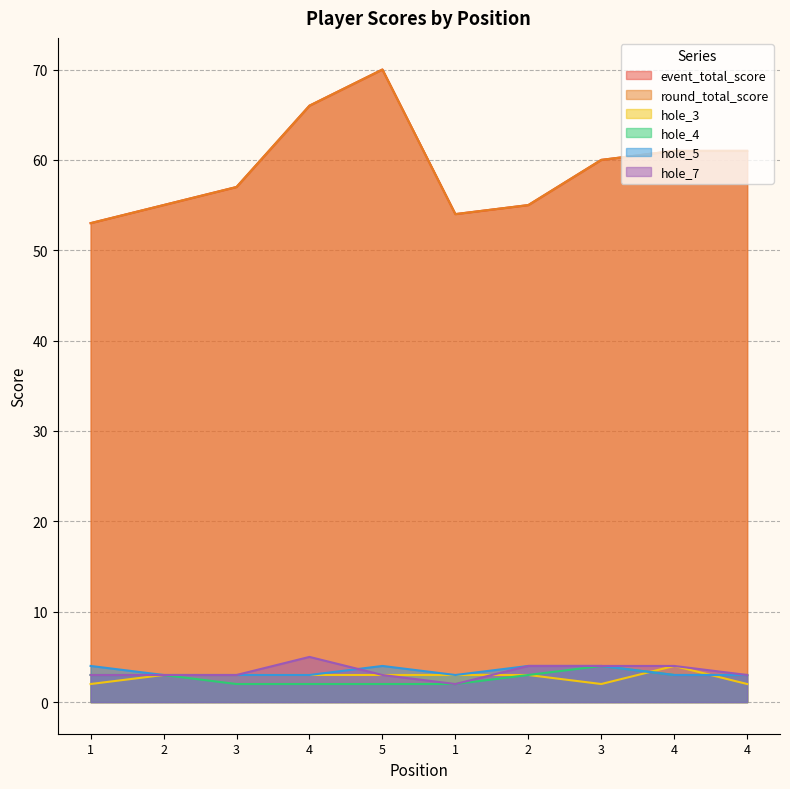

What is the difference between the maximum and minimum values in the round_total_score series?

17